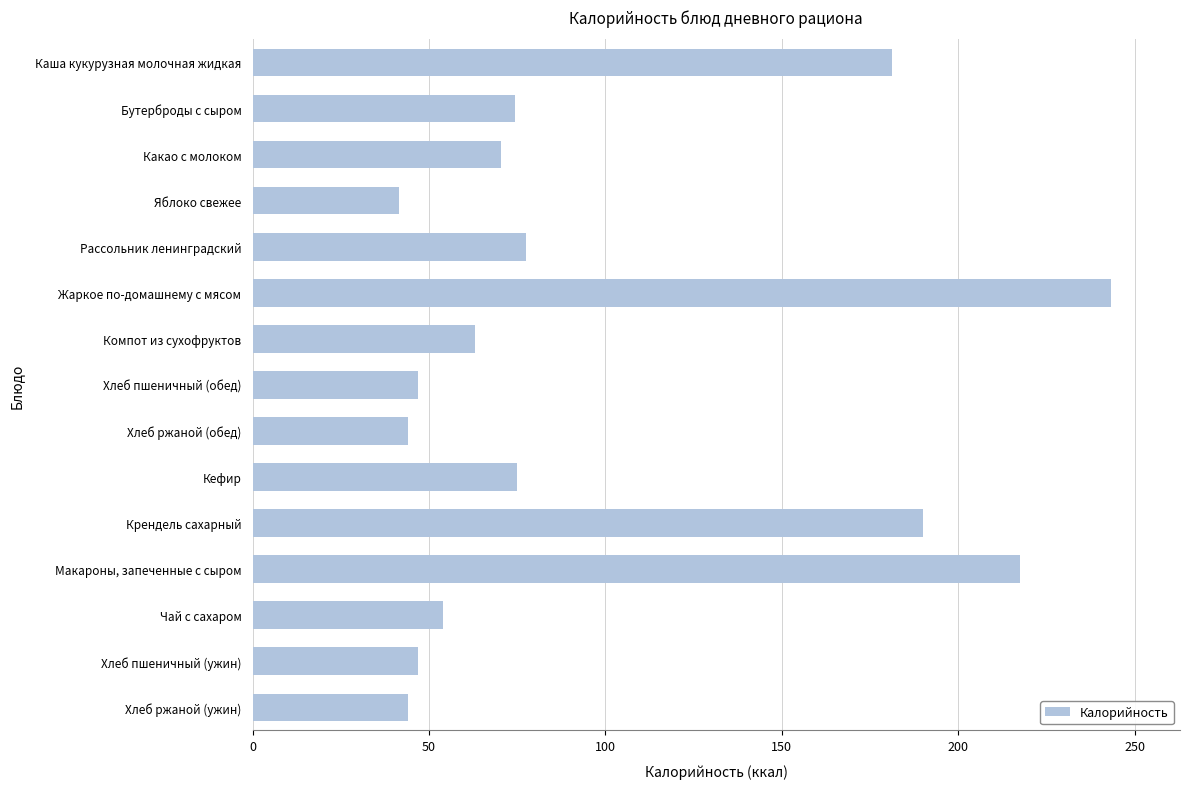

What is the ratio of the value at Чай с сахаром to the value at Каша кукурузная молочная жидкая?

0.3